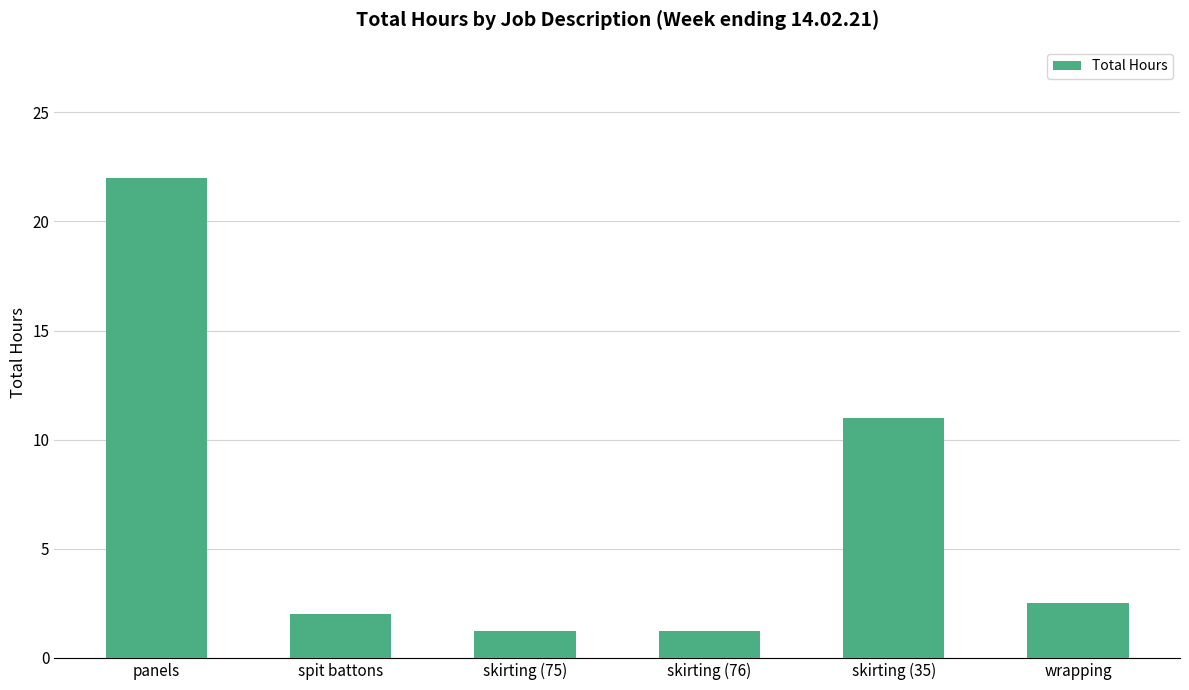

What is the ratio of the value at wrapping to the value at skirting (76)?

2.0